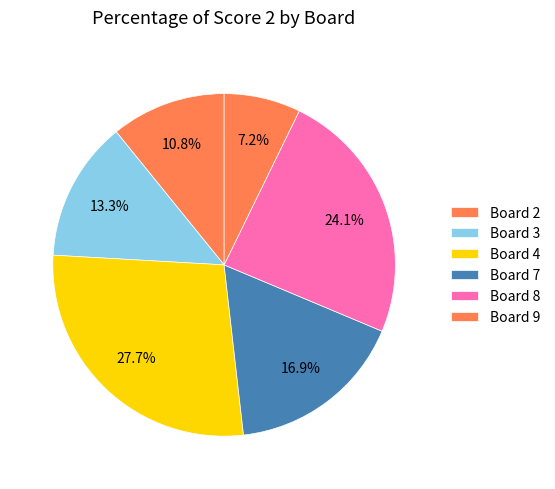

Which category has the biggest portion of the pie?

Board 4